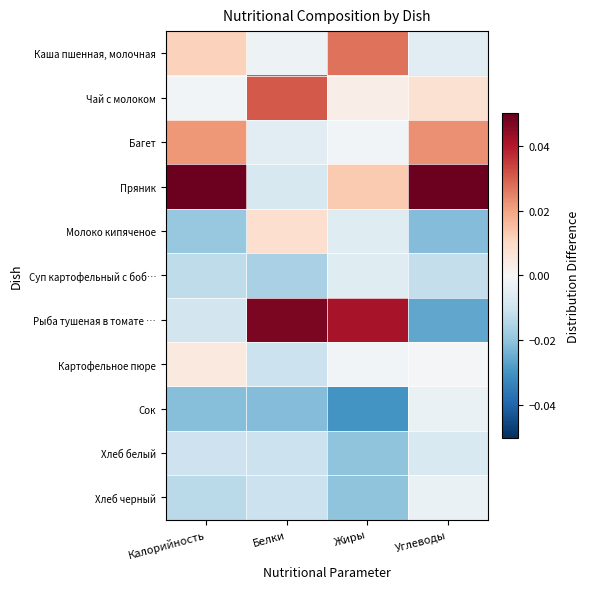

How many data points does each series have?

4